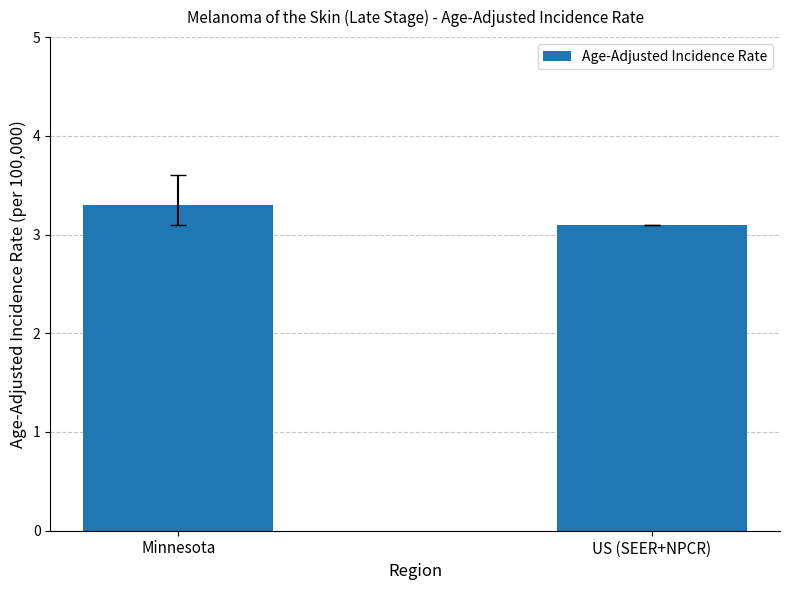

What is the change in value from Minnesota to US (SEER+NPCR)?

-0.2